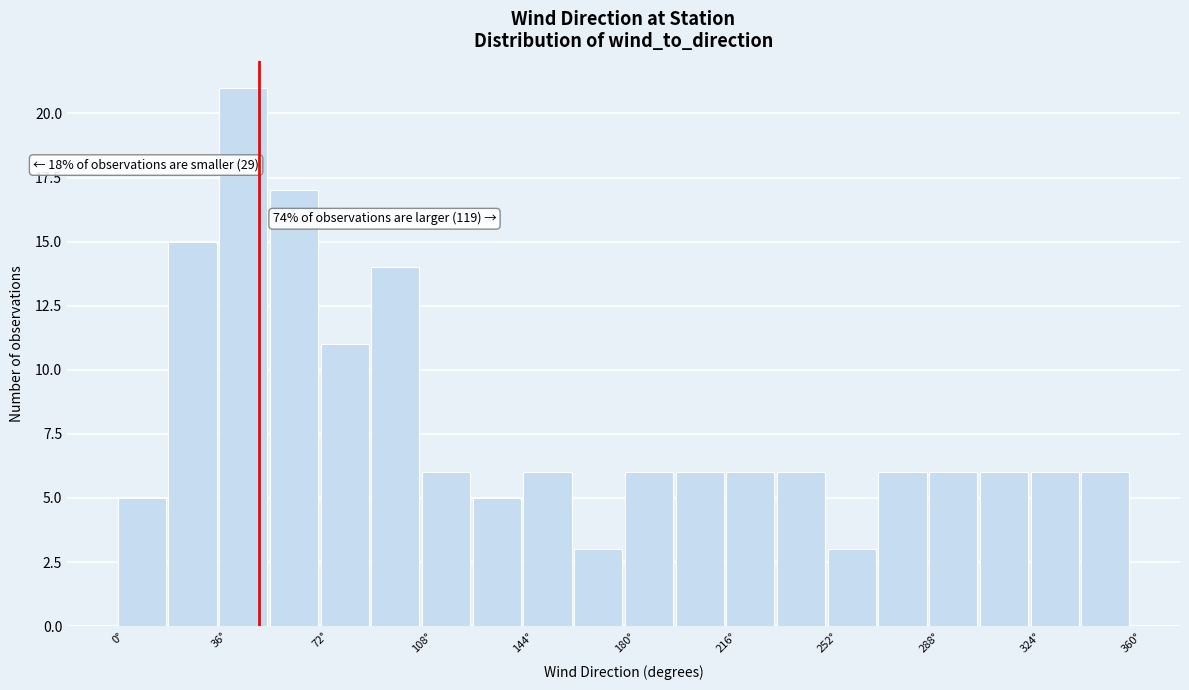

Read against the x-axis, roughly where is the centre of the tallest bar?

45